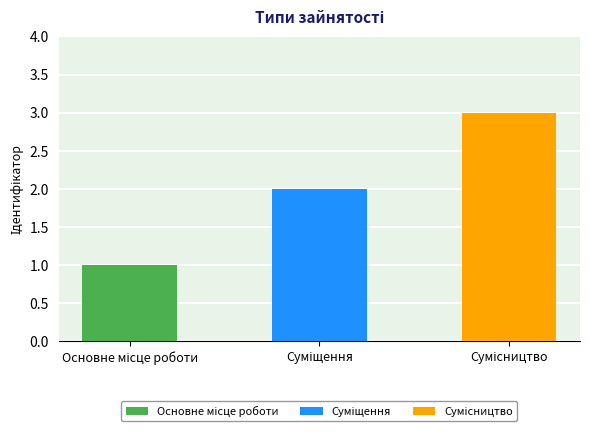

What is the sum of all values?

6